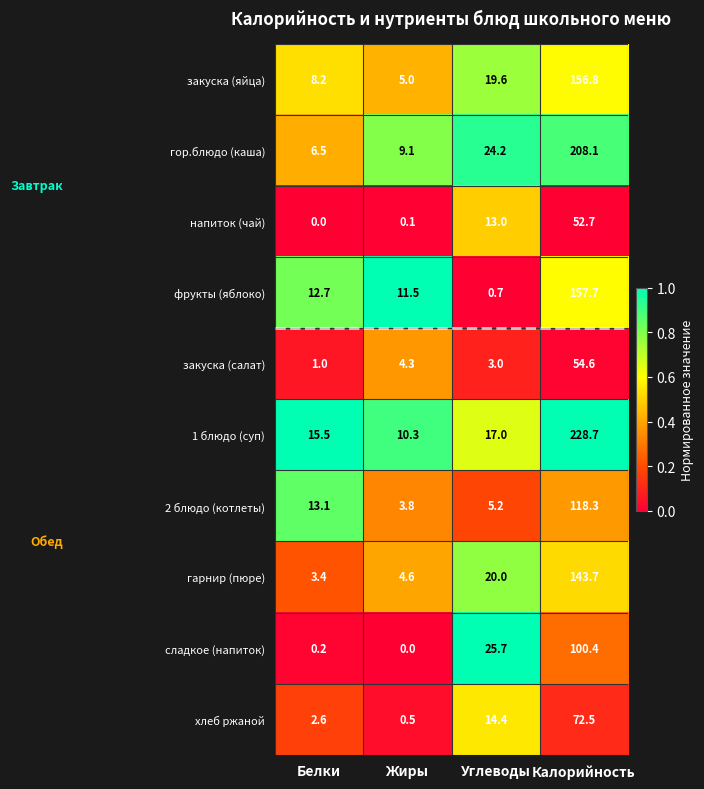

The 1 блюдо (суп) series shows 6.7 at Белки. True or false?

False